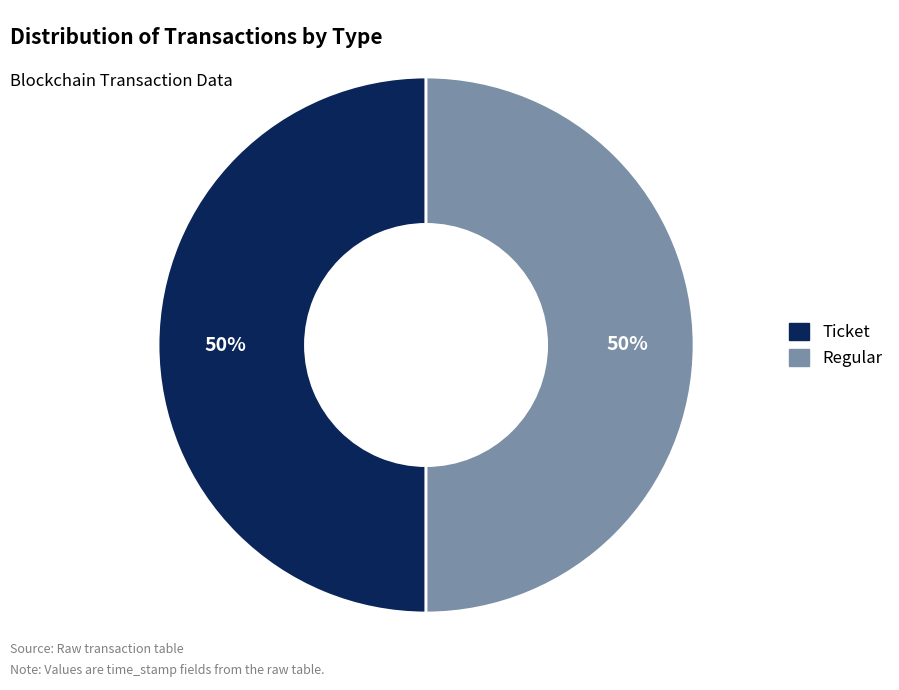

Approximately how many times larger is the value at Ticket compared to Regular?

1.0